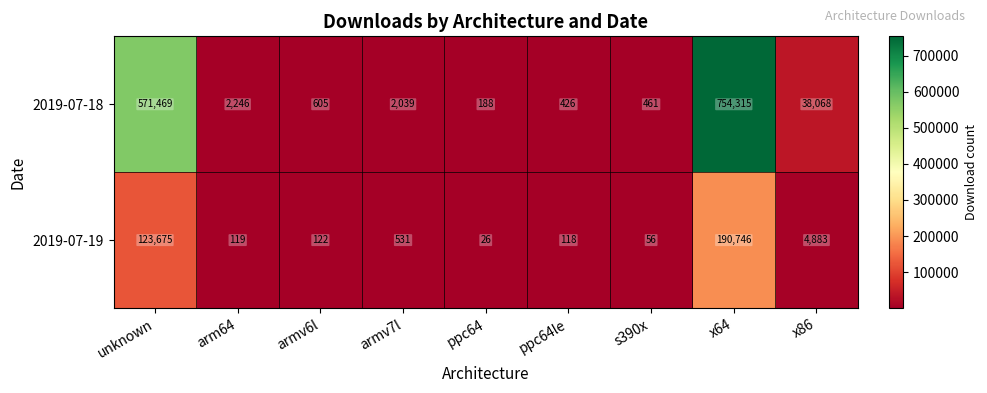

True or false: 2019-07-18 has a value of 742 at ppc64le.

False